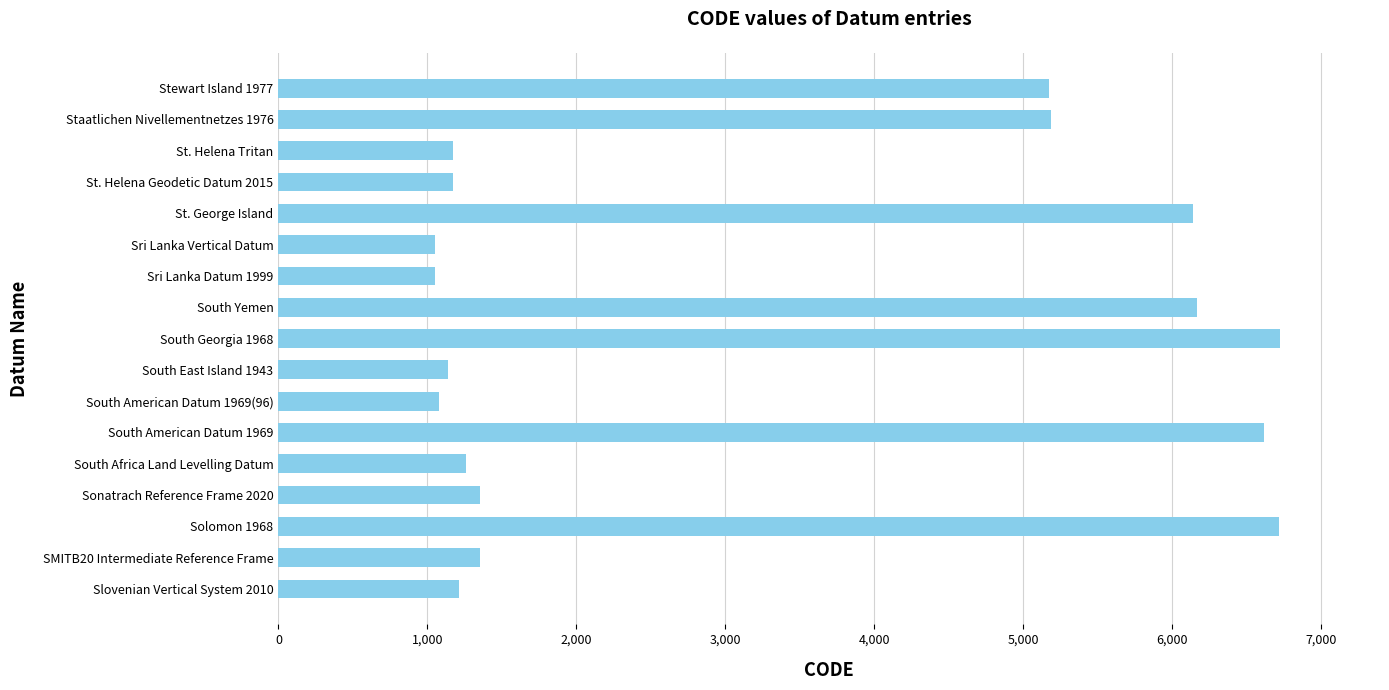

What is the sum of the values at South Africa Land Levelling Datum and Slovenian Vertical System 2010?

2477